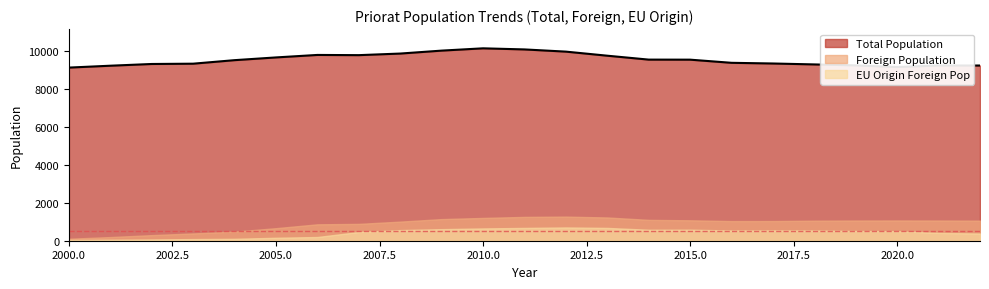

Reading left to right, list all the values displayed in this chart.

Total Population: 9129	9228	9319	9335	9521	9665	9796	9785	9869	10024	10145	10087	9971	9756	9550	9547	9381	9345	9296	9245	9160	9239	9238
Foreign Population: 104	193	295	384	482	661	865	888	1007	1140	1202	1256	1271	1226	1099	1077	1035	1037	1057	1065	1068	1065	1058
EU Origin Foreign Pop: 39	53	67	87	101	156	196	460	560	610	648	675	700	675	578	582	540	544	541	512	502	411	379